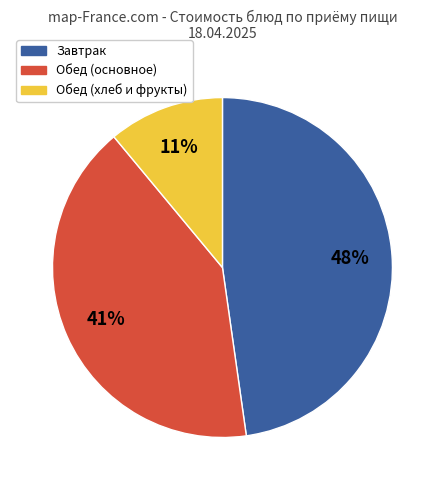

What is the ratio of the value at Обед (хлеб и фрукты) to the value at Обед (основное)?

0.3